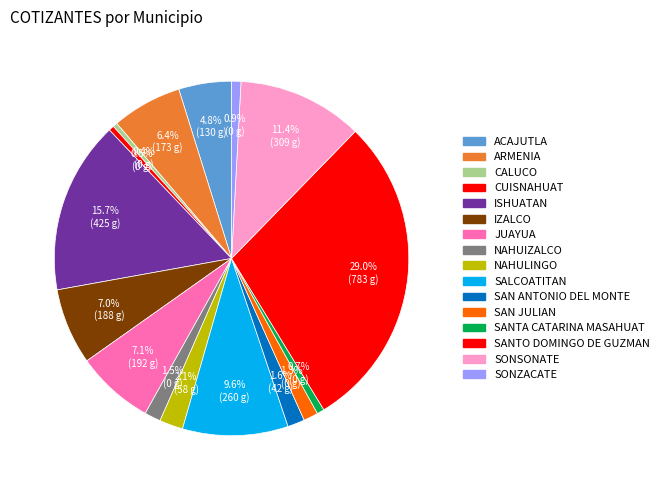

Which slice is the smallest?

CALUCO